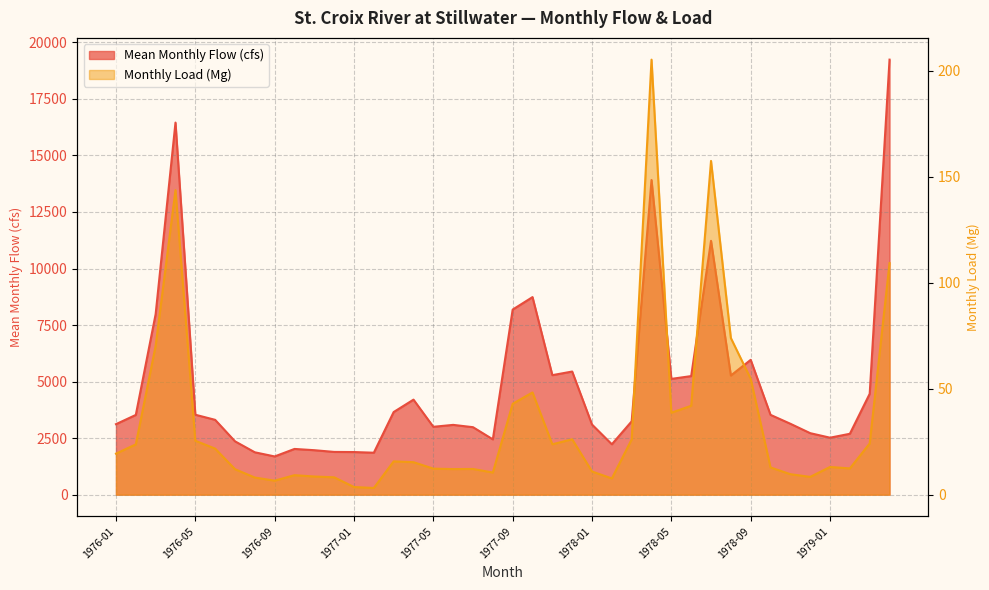

Between 1977-04 and 1977-11, which is larger?

1977-11